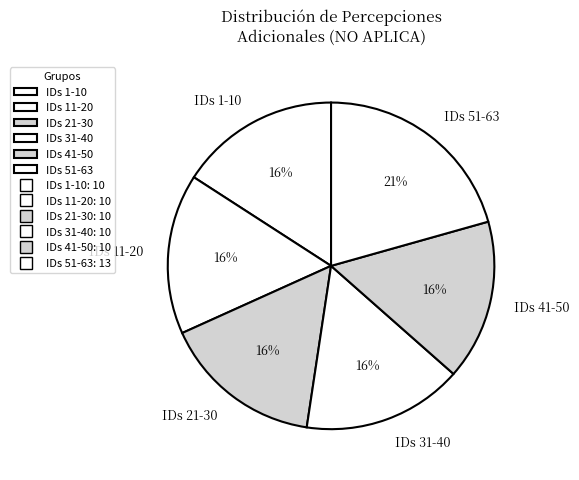

Between IDs 51-63 and IDs 11-20, which is larger?

IDs 51-63